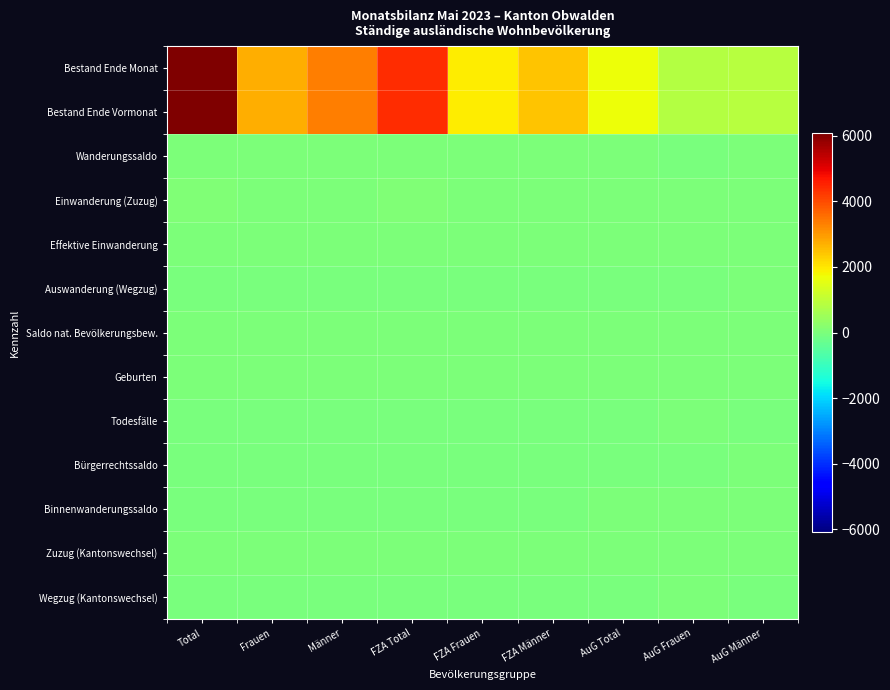

Which series has the largest total across all categories?

Bestand Ende Vormonat